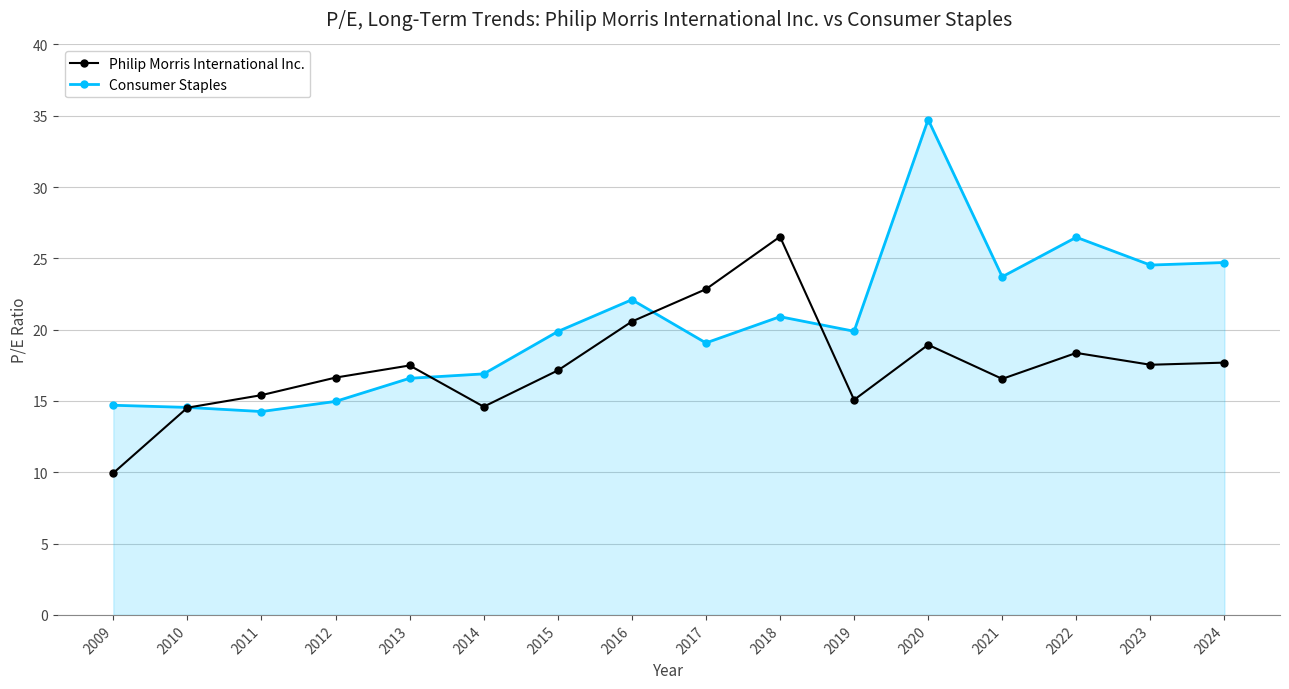

Which category has the lowest value in the Philip Morris International Inc. series?

2009